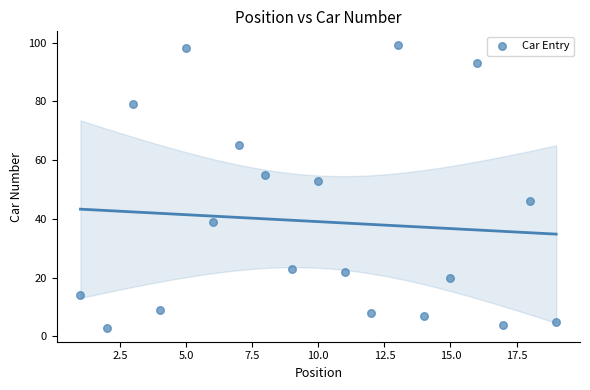

What is the range of Y values (max minus min)?

96